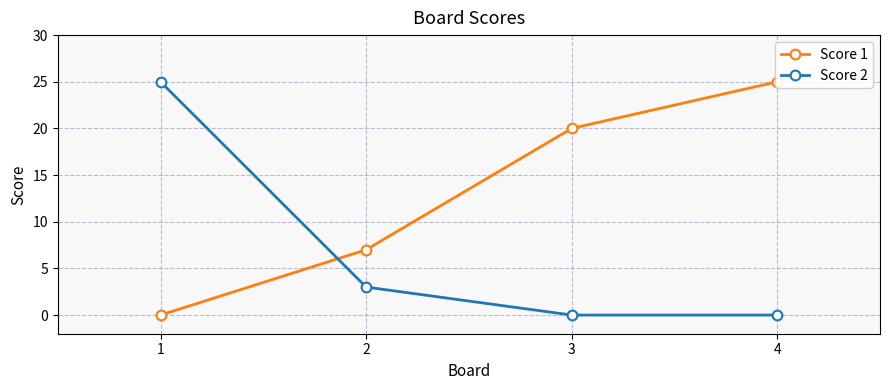

Which series has the widest spread of values?

Score 1